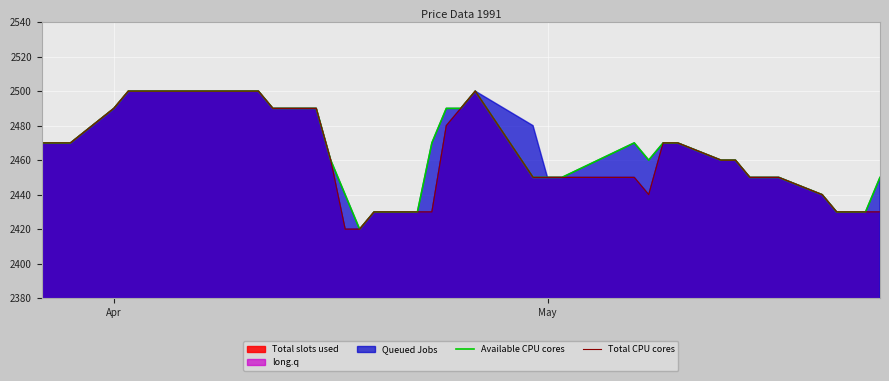

What is the maximum value for Available CPU cores?

2500